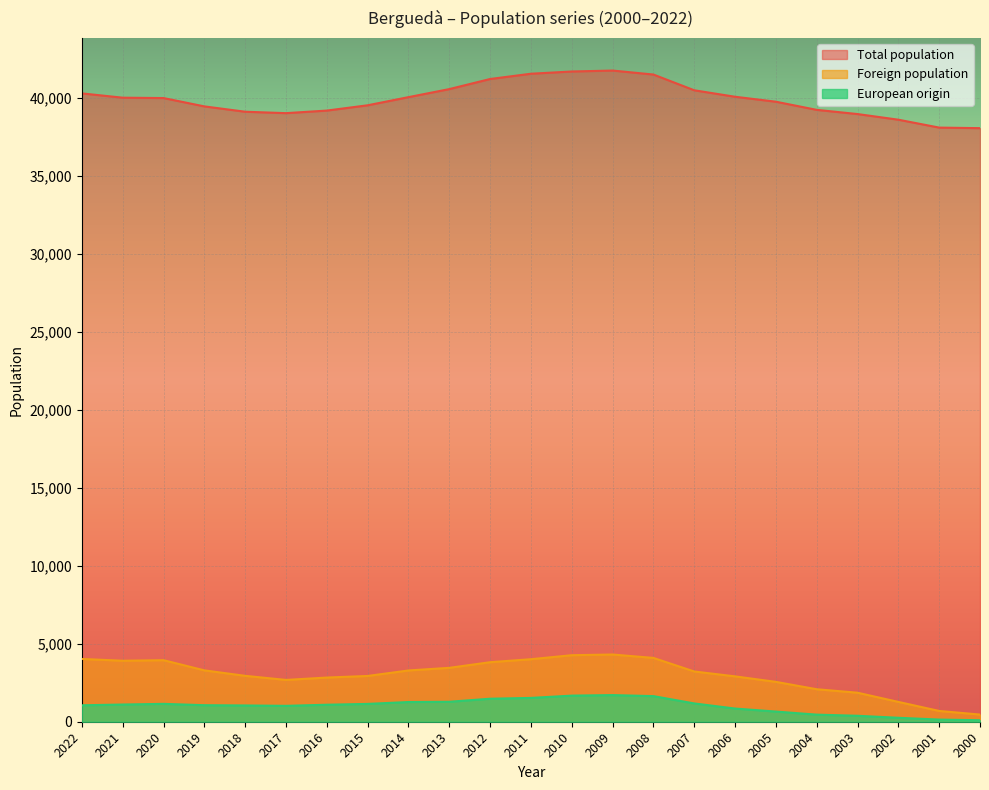

What is the difference between the second highest and minimum values in the Foreign population series?

3805